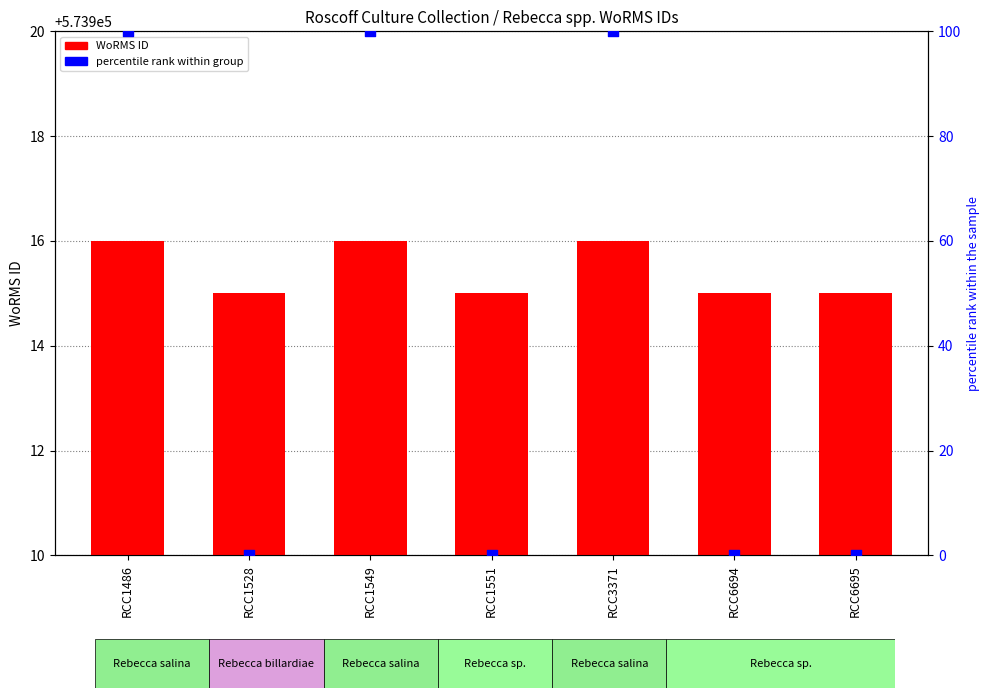

Which series reaches the minimum Y coordinate?

percentile rank within group